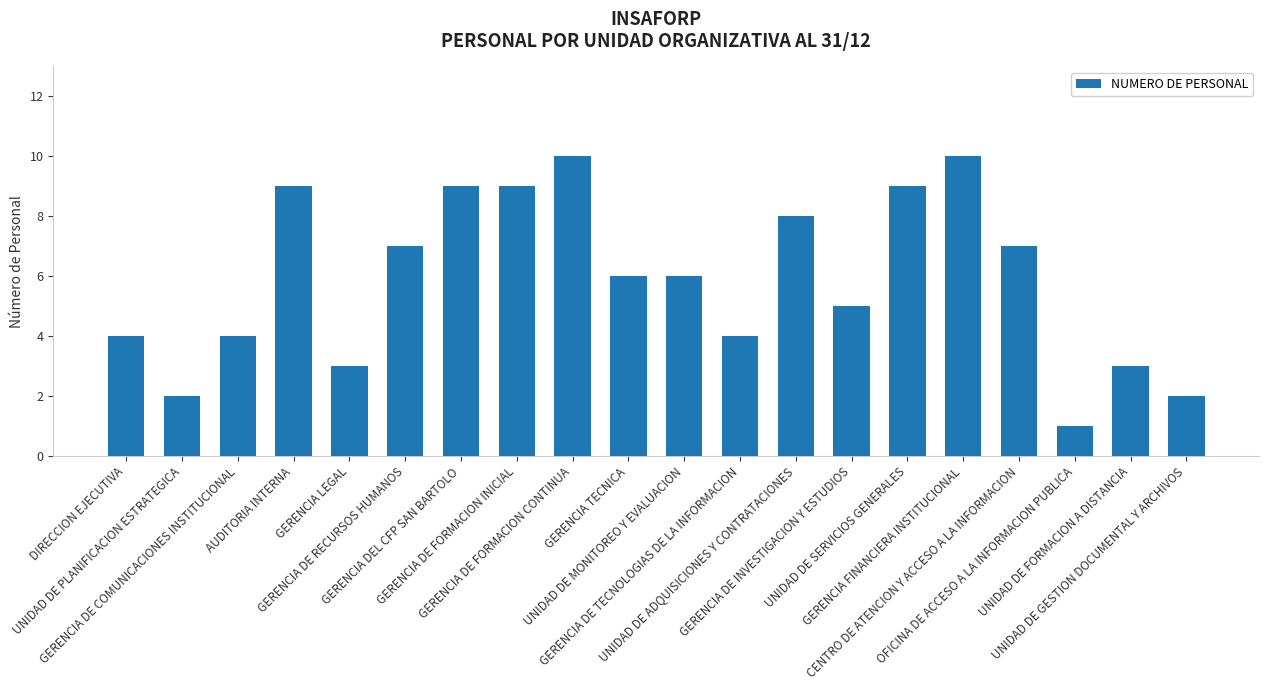

What is the sum of the values at UNIDAD DE PLANIFICACION ESTRATEGICA and GERENCIA DE INVESTIGACION Y ESTUDIOS?

7